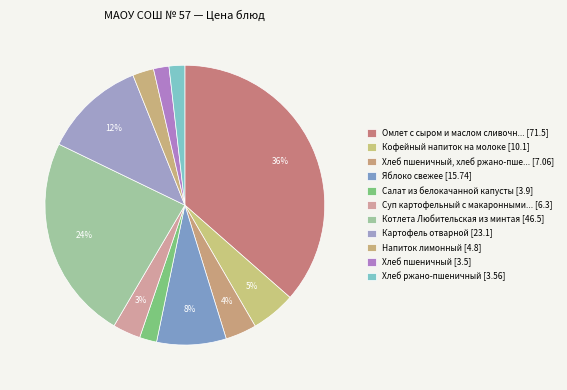

Count the number of slices in the pie.

11